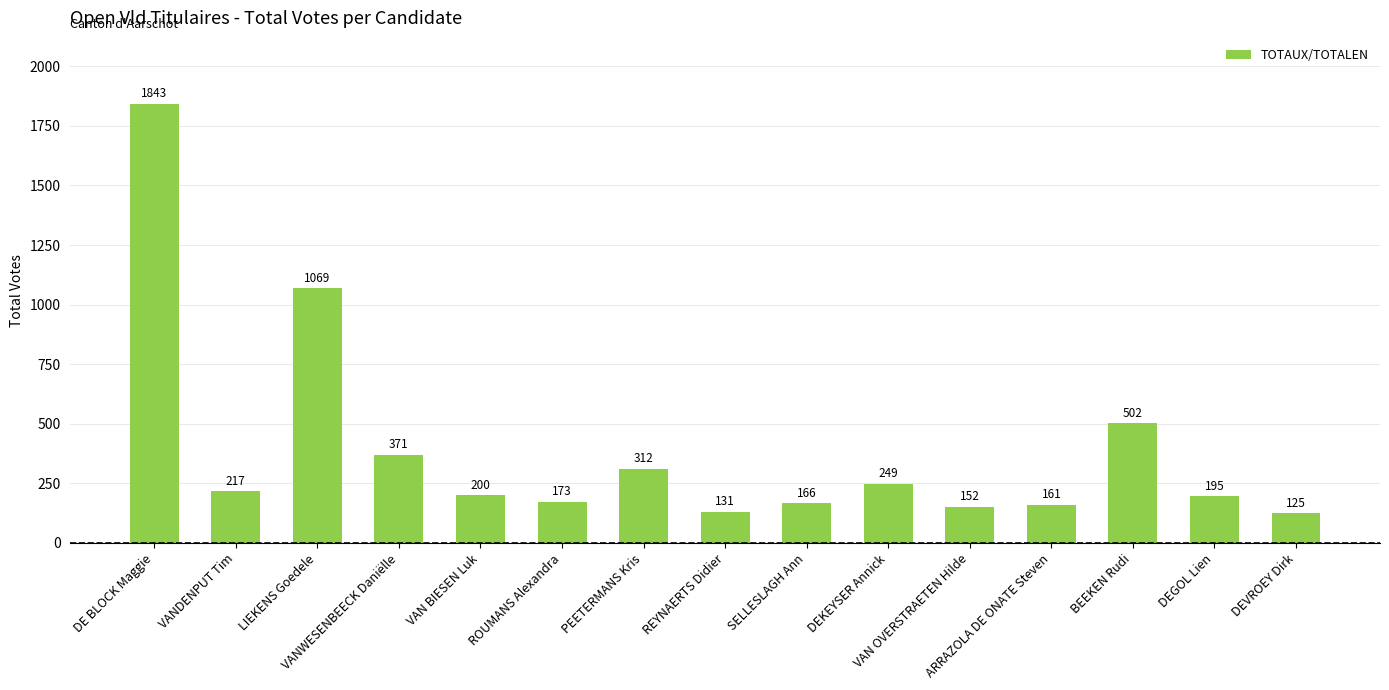

Are the bars horizontal?

No